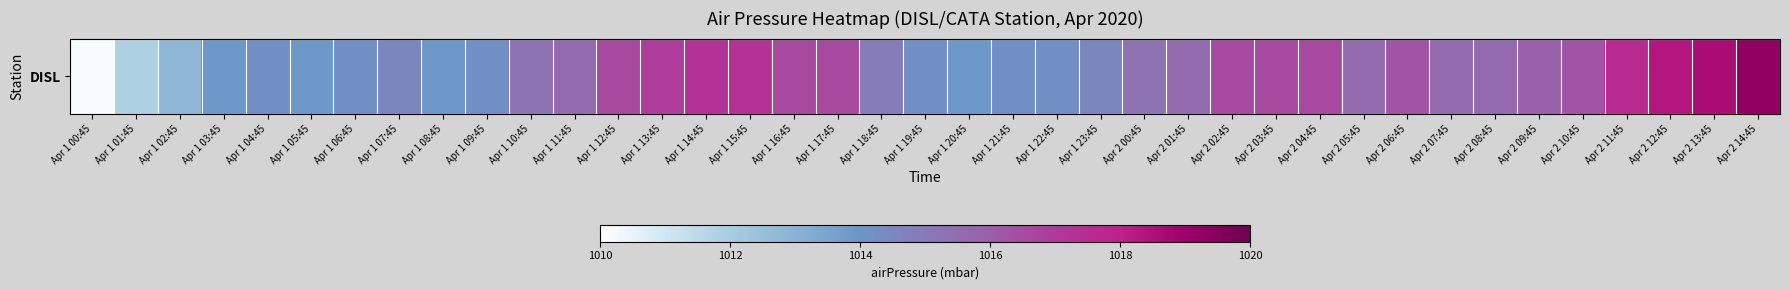

List the labels in order of value, smallest first.

Apr 1 00:45, Apr 1 01:45, Apr 1 02:45, Apr 1 03:45, Apr 1 05:45, Apr 1 08:45, Apr 1 20:45, Apr 1 04:45, Apr 1 06:45, Apr 1 09:45, Apr 1 19:45, Apr 1 21:45, Apr 1 22:45, Apr 1 07:45, Apr 1 23:45, Apr 1 18:45, Apr 1 10:45, Apr 2 00:45, Apr 1 11:45, Apr 2 01:45, Apr 2 05:45, Apr 2 07:45, Apr 2 08:45, Apr 2 09:45, Apr 2 06:45, Apr 2 10:45, Apr 1 12:45, Apr 1 16:45, Apr 1 17:45, Apr 2 02:45, Apr 2 03:45, Apr 2 04:45, Apr 1 13:45, Apr 1 14:45, Apr 1 15:45, Apr 2 11:45, Apr 2 12:45, Apr 2 13:45, Apr 2 14:45